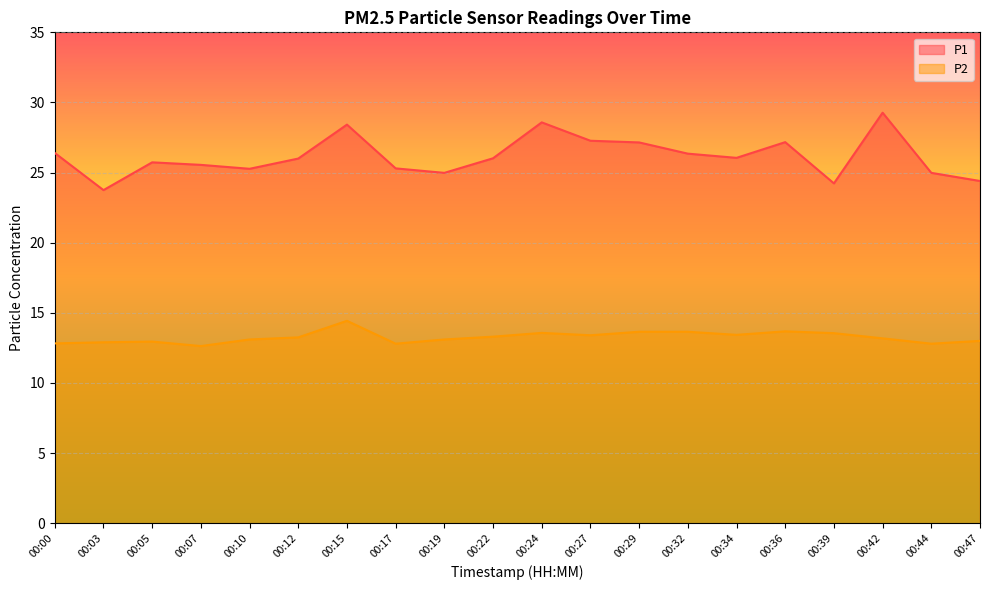

How many distinct data groups are displayed?

2